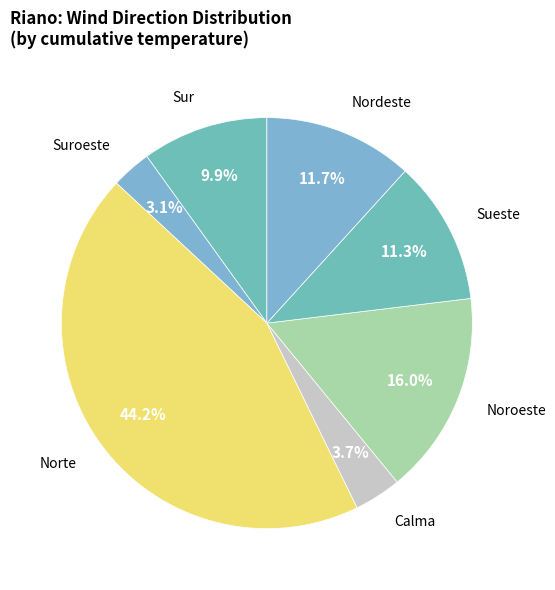

How many segments does this pie chart have?

7